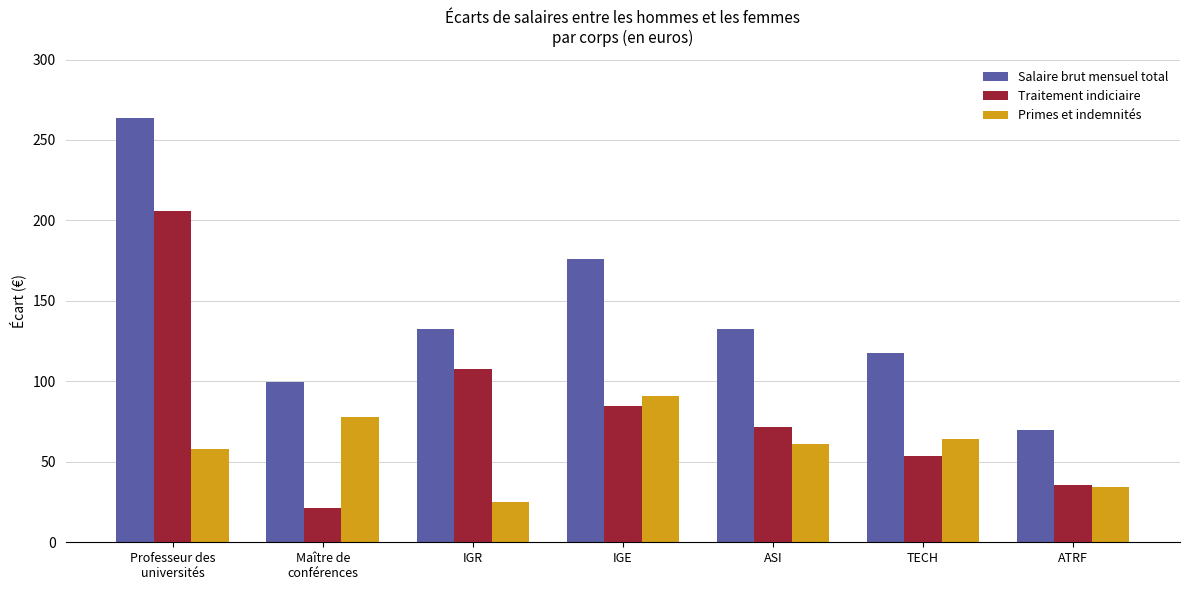

How many bars are there in each group?

3